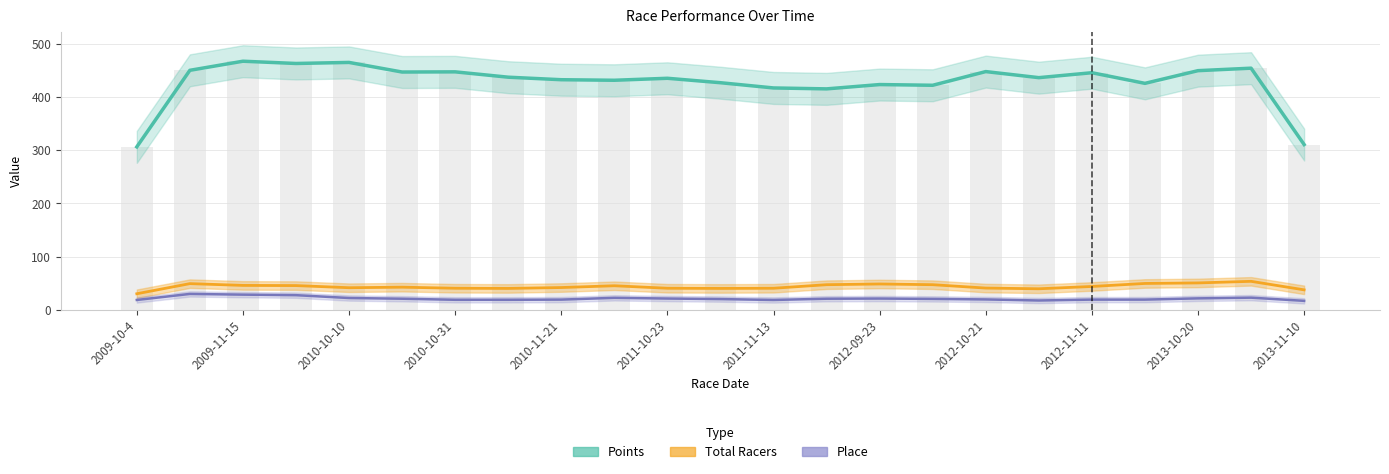

Between 17 and 19, which series saw the biggest shift?

Points